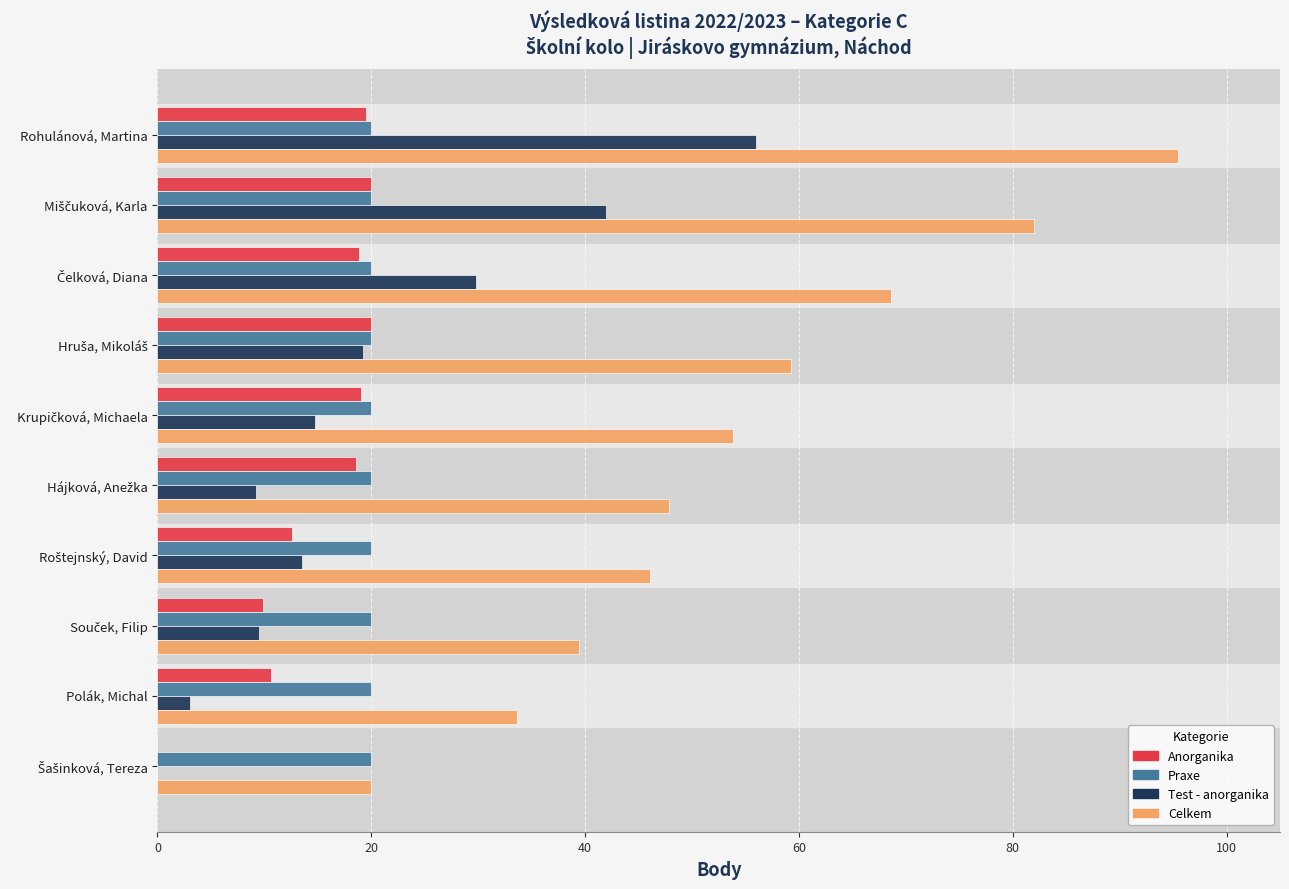

Is it true that Test - anorganika equals 56.0 at Rohulánová, Martina?

True